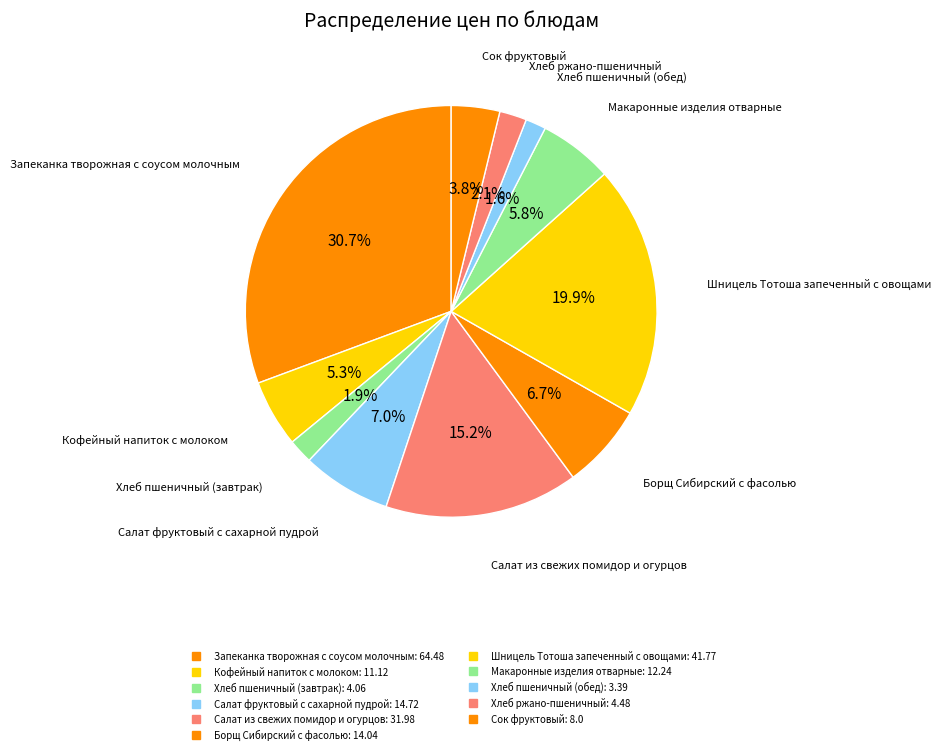

How many slices are in this pie chart?

11